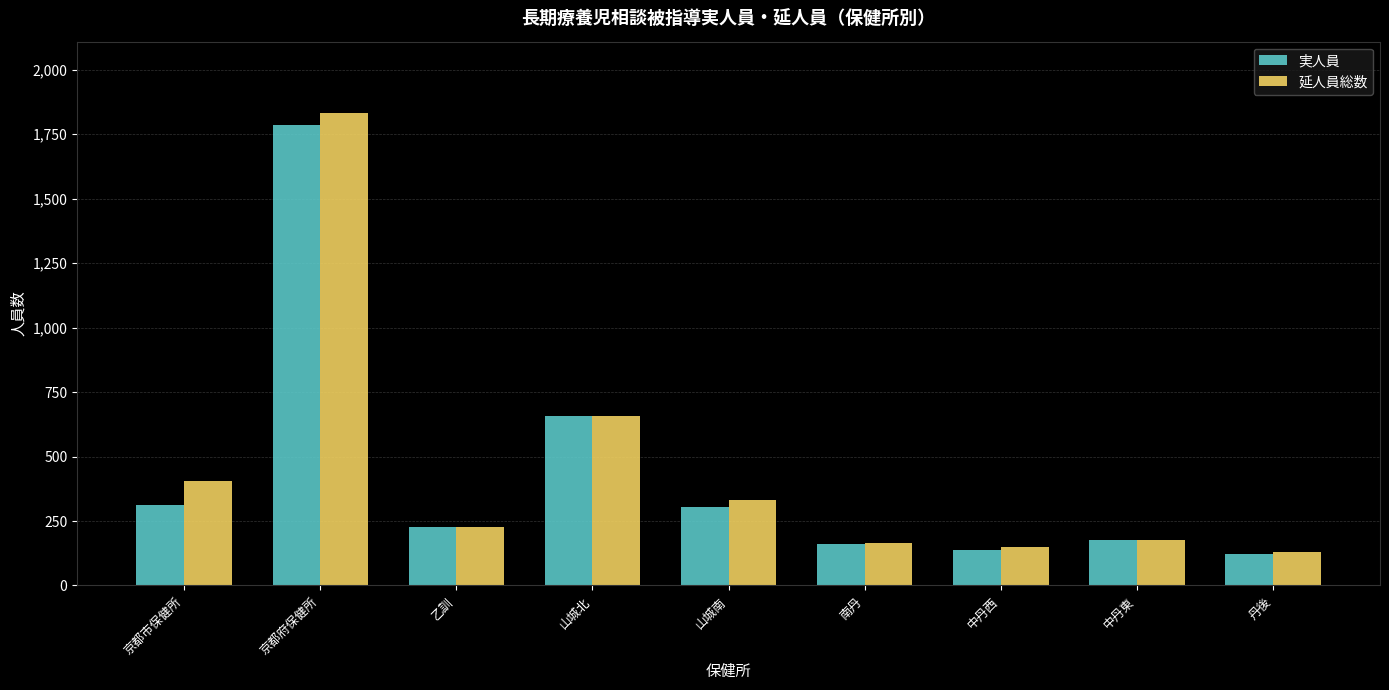

What is the total value across all series at 中丹東?

354